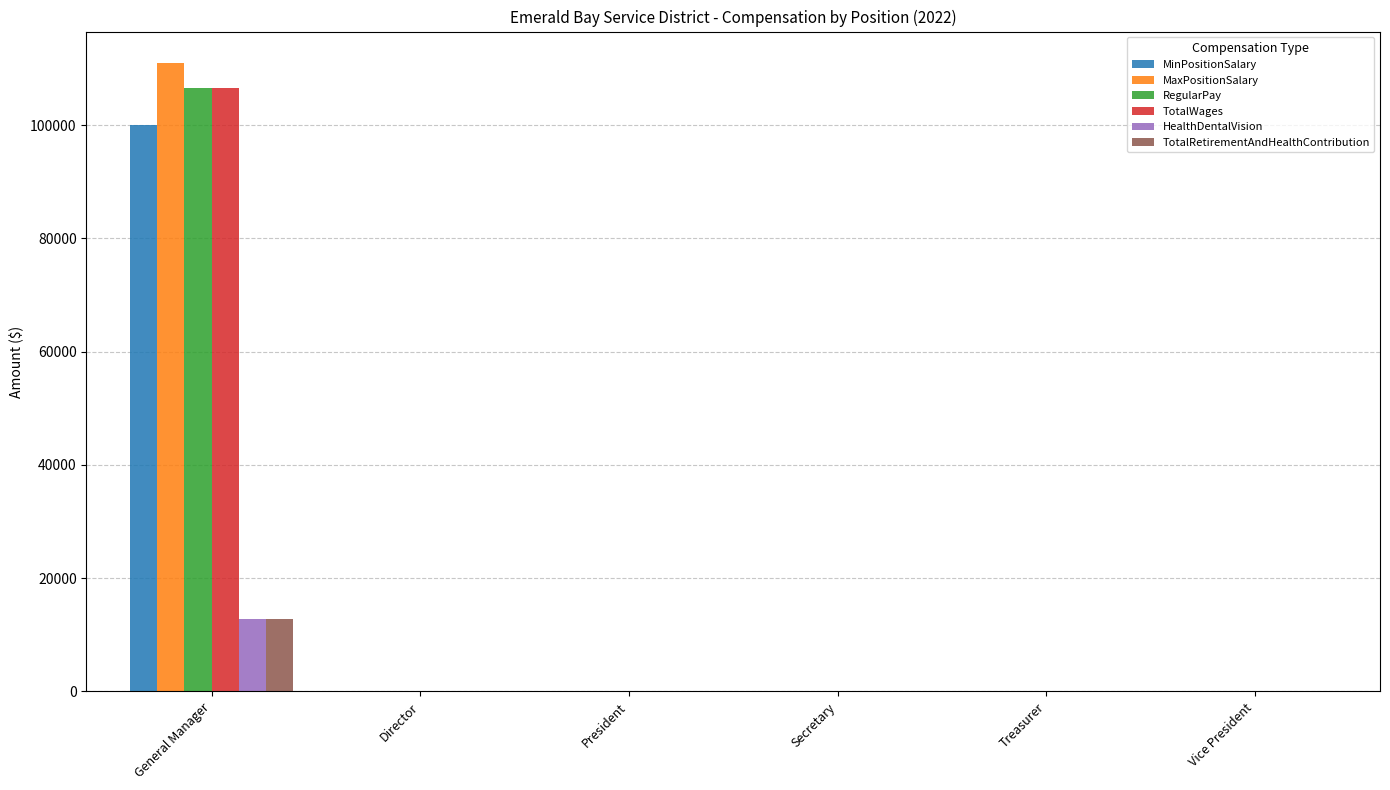

Which label corresponds to the largest value in the chart?

General Manager